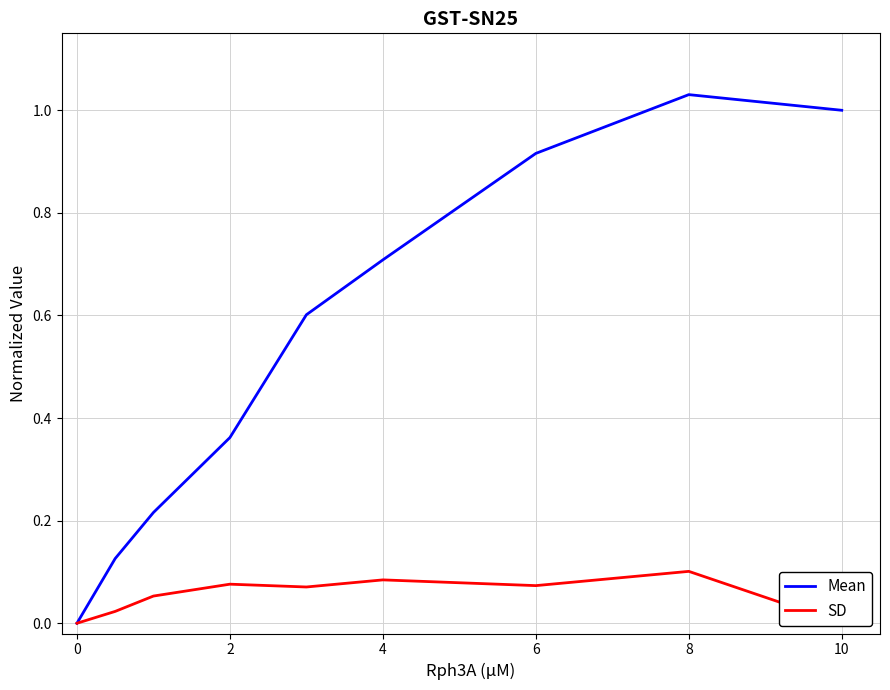

How many values in Mean are above zero?

8